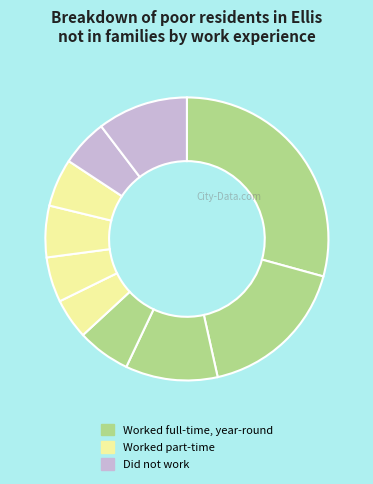

How many segments does this pie chart have?

10